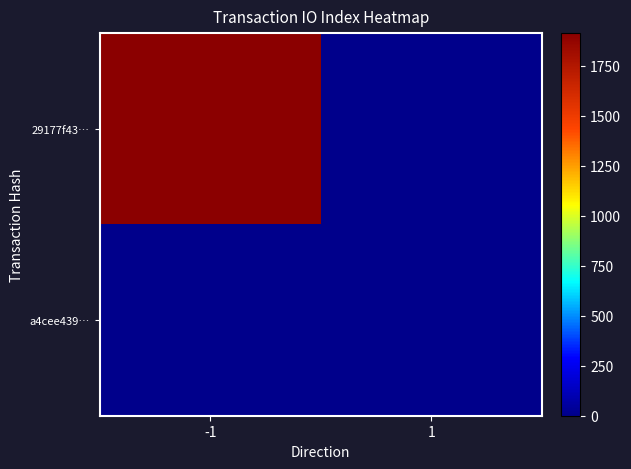

Between -1 and 1, which series saw the biggest shift?

29177f43…